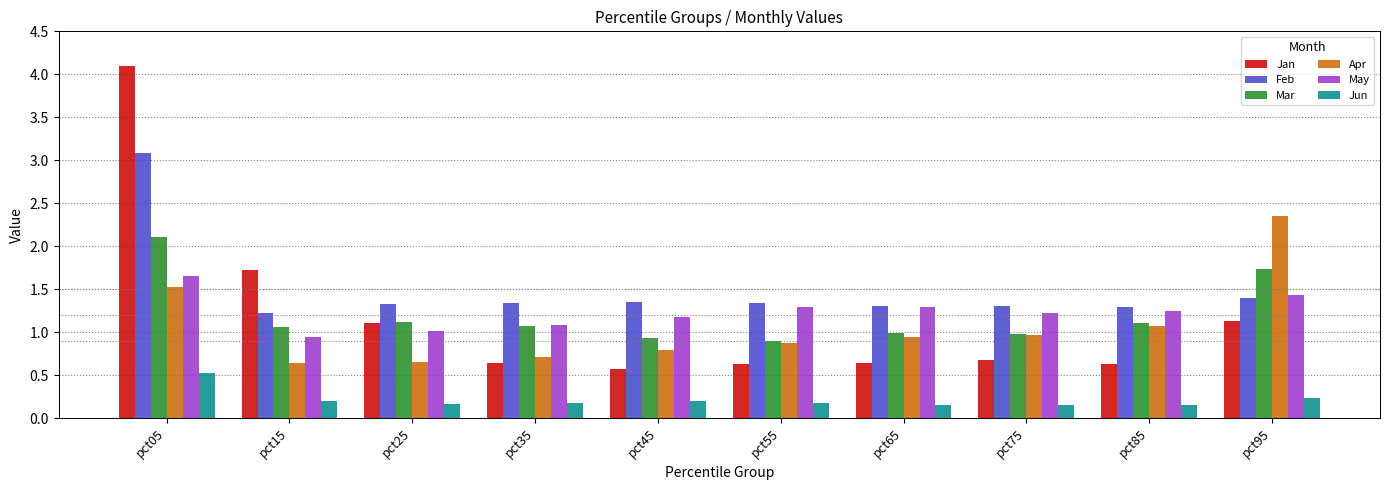

True or false: Feb has a value of 1.3 at pct35.

True